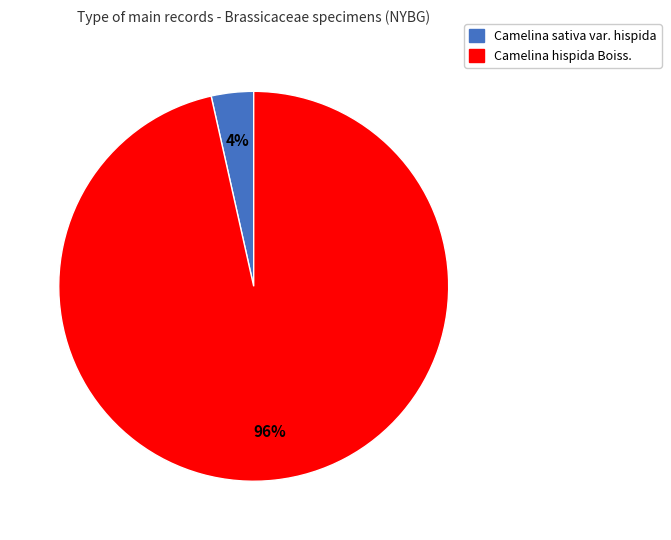

The Camelina sativa var. hispida slice represents 4% of the pie. True or false?

True